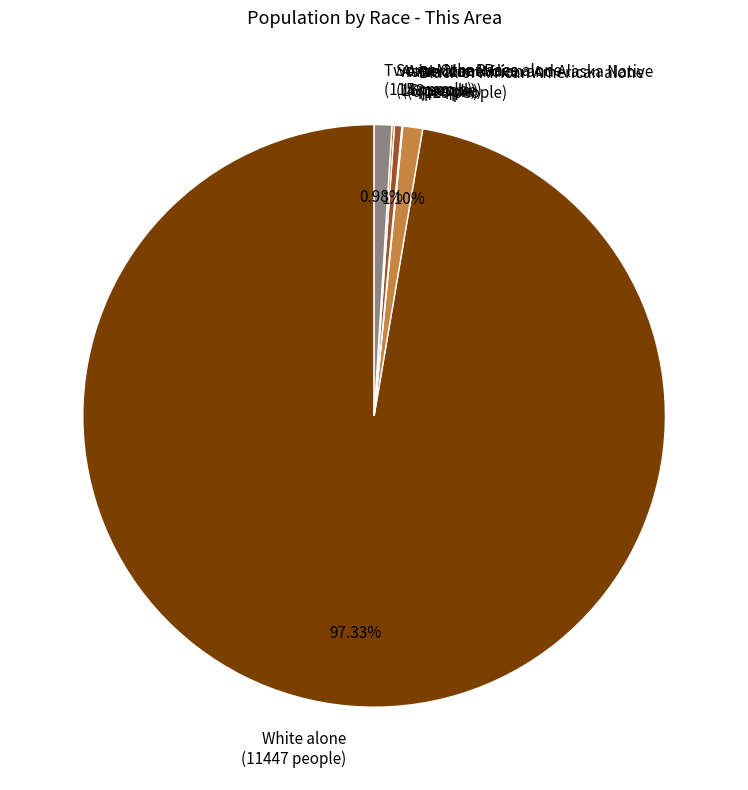

Which slice is the largest?

White alone